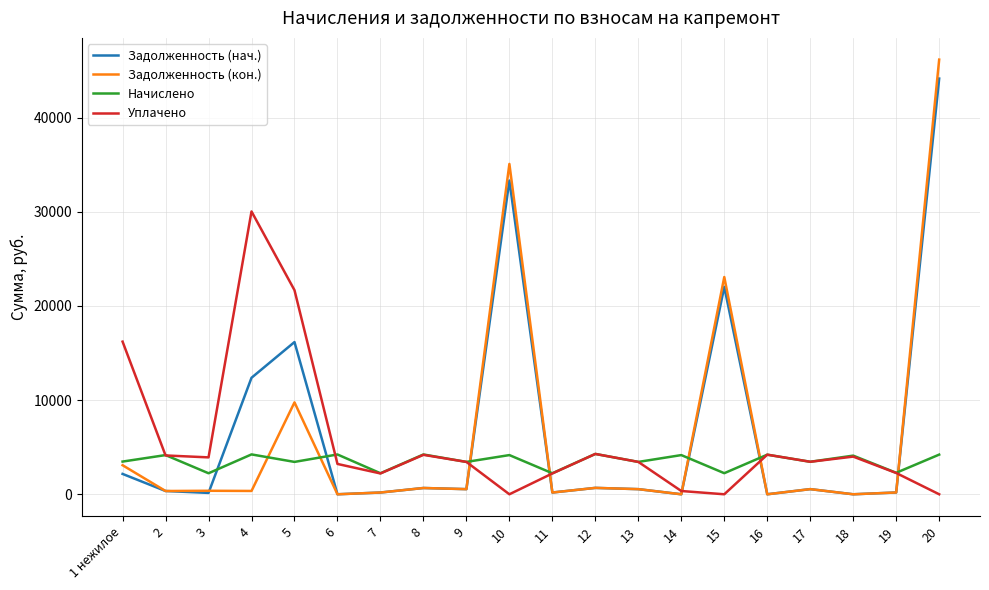

True or false: Задолженность (кон.) and Задолженность (нач.) intersect in this chart.

True